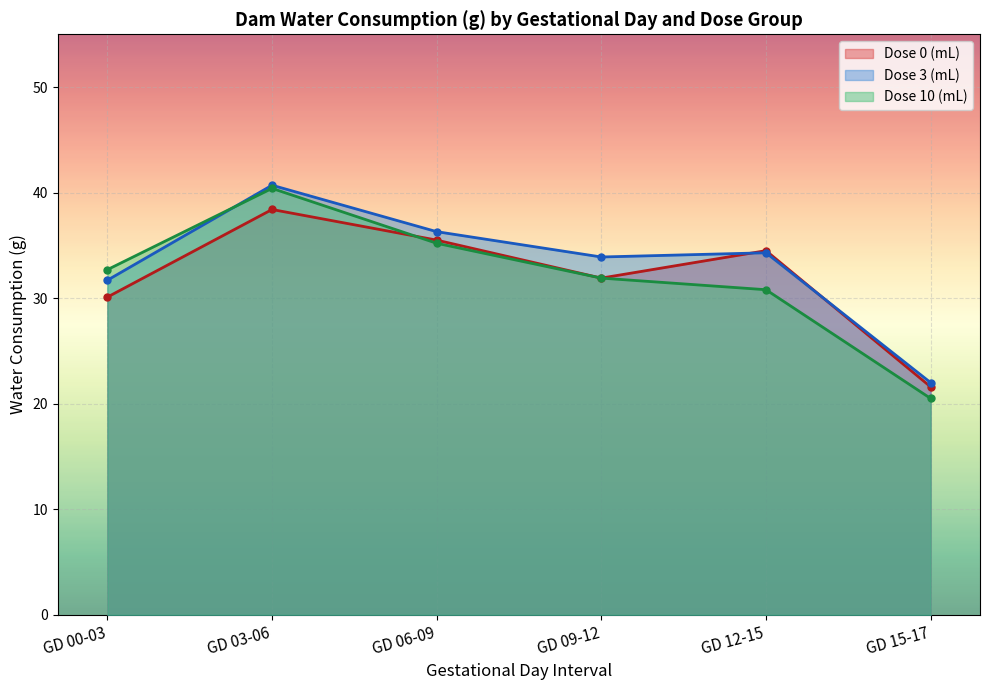

Between GD 03-06 and GD 15-17, which is larger?

GD 03-06